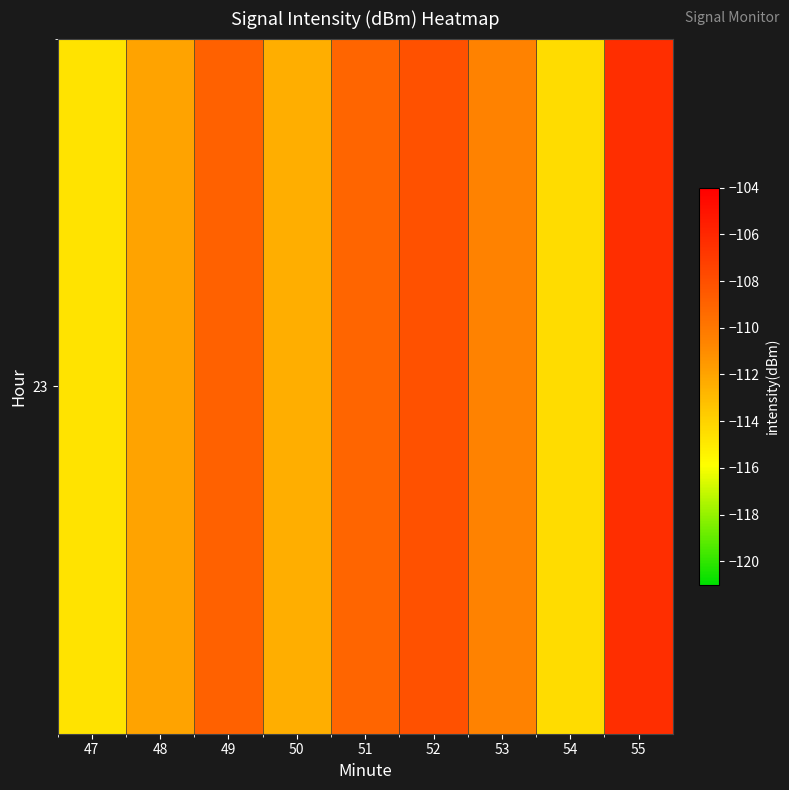

The value at 51 is -174.7. True or false?

False